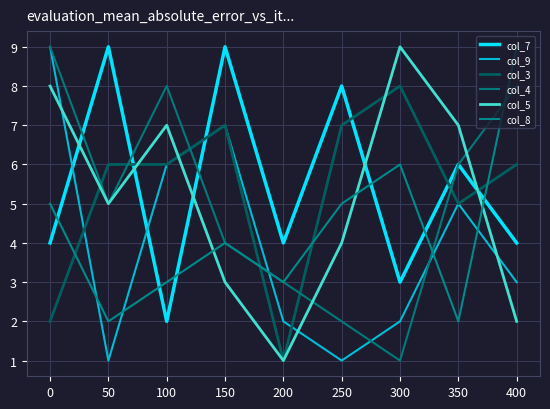

What is the total value across all series at 150?

34